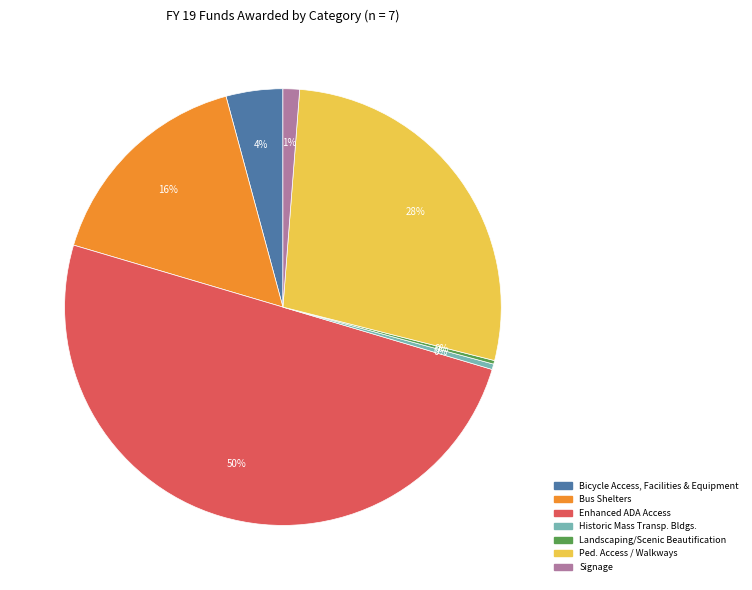

Is the sum of Historic Mass Transp. Bldgs. and Bicycle Access, Facilities & Equipment greater than half?

No